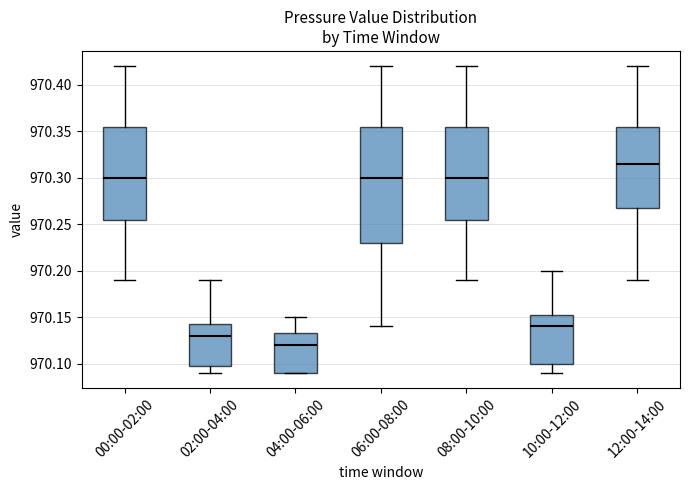

Reading left to right, transcribe this box plot: for each box, give where its median line is, the range the box spans, and where its two whiskers end, as read against the y-axis. The values are not printed on the chart, so give them approximately, as read against the axis.

00:00-02:00: median 970.300, box 970.255 to 970.355, whiskers 970.190 to 970.420
02:00-04:00: median 970.130, box 970.100 to 970.145, whiskers 970.090 to 970.190
04:00-06:00: median 970.120, box 970.090 to 970.135, whiskers 970.090 to 970.150
06:00-08:00: median 970.300, box 970.230 to 970.355, whiskers 970.140 to 970.420
08:00-10:00: median 970.300, box 970.255 to 970.355, whiskers 970.190 to 970.420
10:00-12:00: median 970.140, box 970.100 to 970.155, whiskers 970.090 to 970.200
12:00-14:00: median 970.315, box 970.270 to 970.355, whiskers 970.190 to 970.420